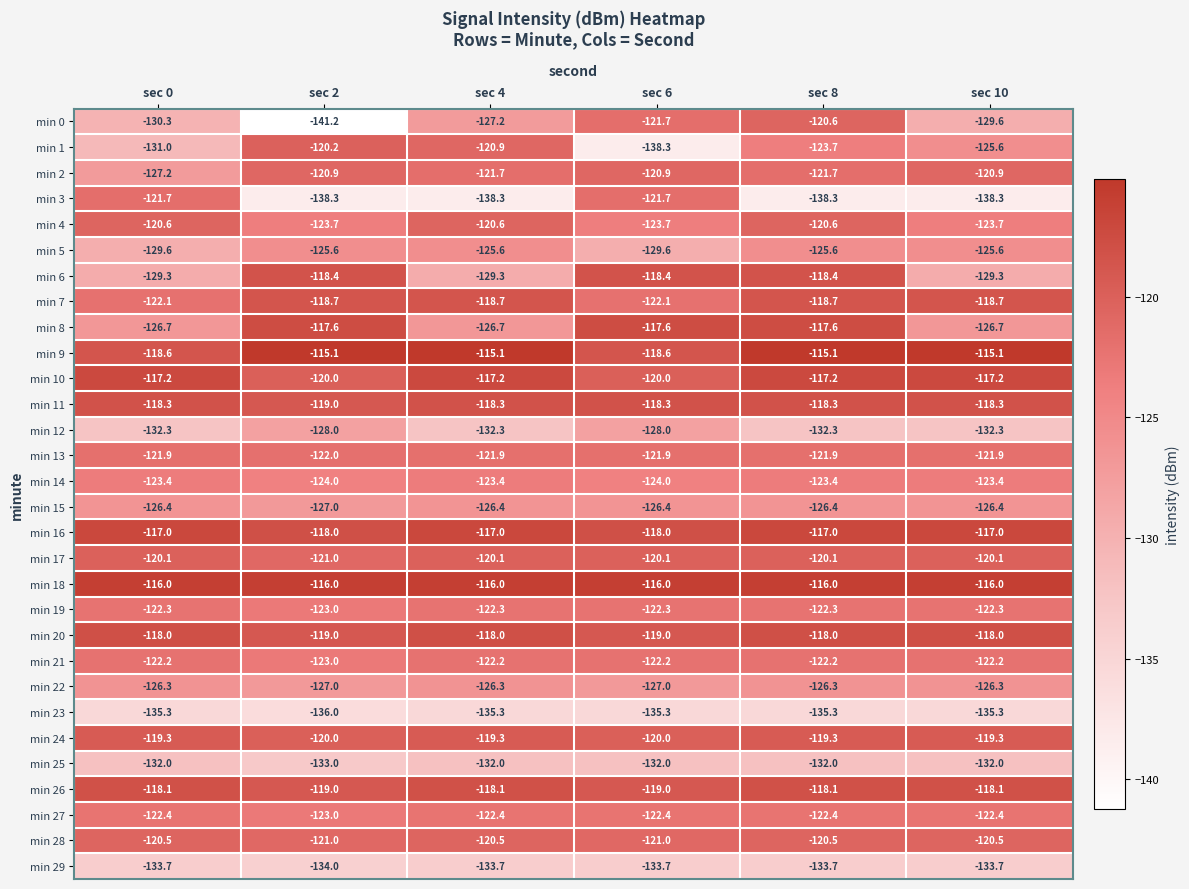

What is the approximate value of min 5 at sec 2?

-125.6